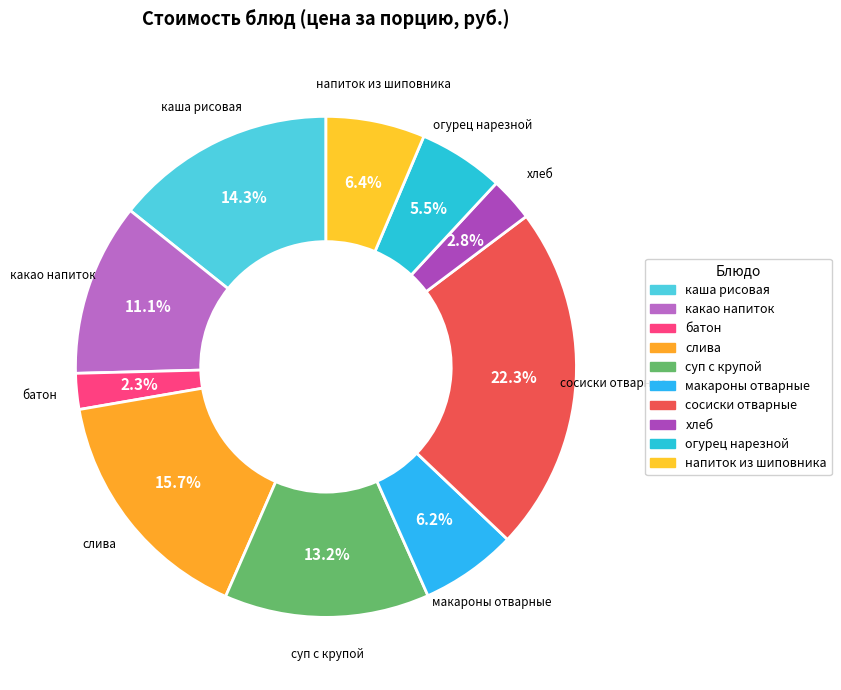

What is the ratio of the value at напиток из шиповника to the value at какао напиток?

0.6